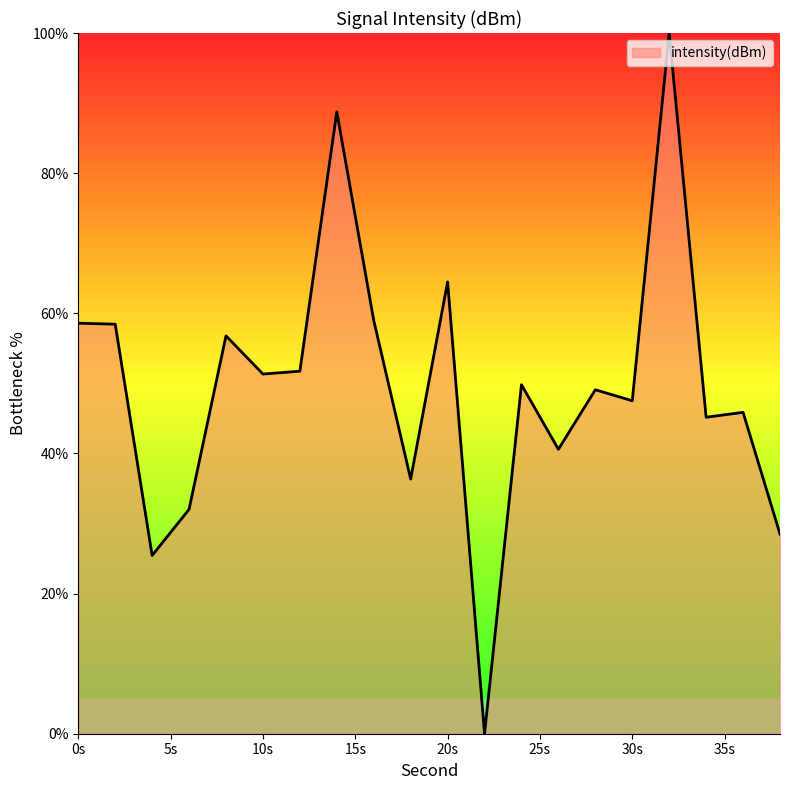

What is the difference between the maximum and minimum values?

100.0